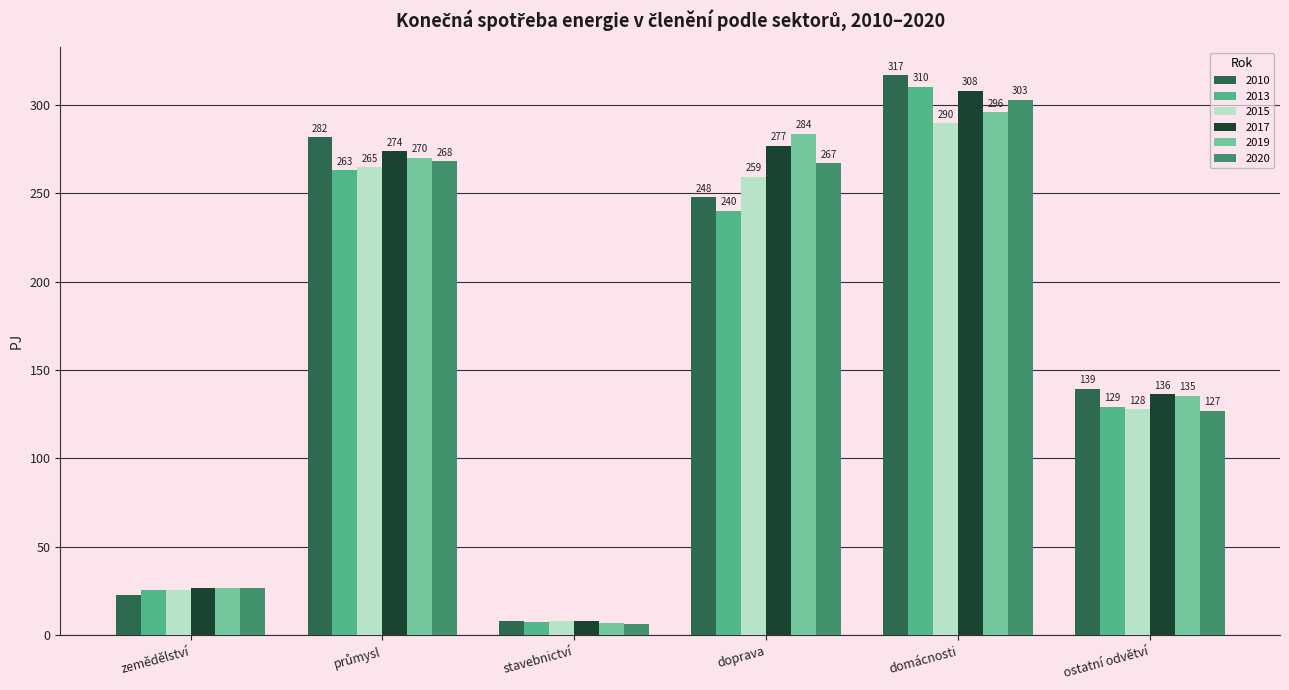

What is the label of the 3rd bar from the left?

stavebnictví